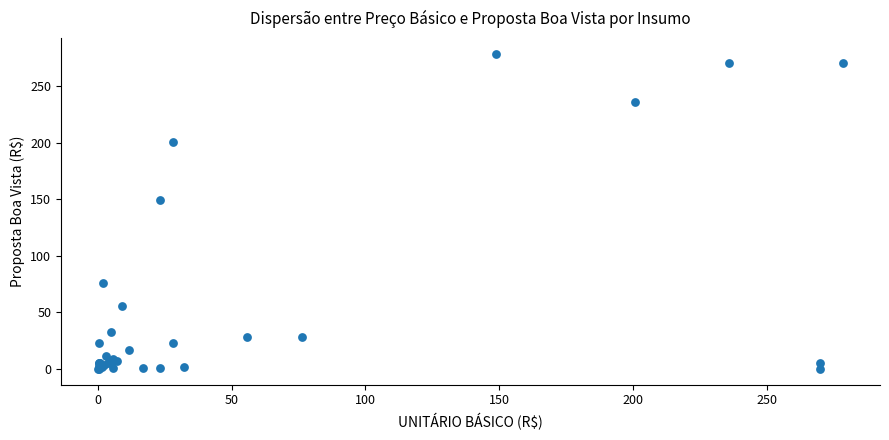

What Y value in the scatter plot is closest to 139?

149.2